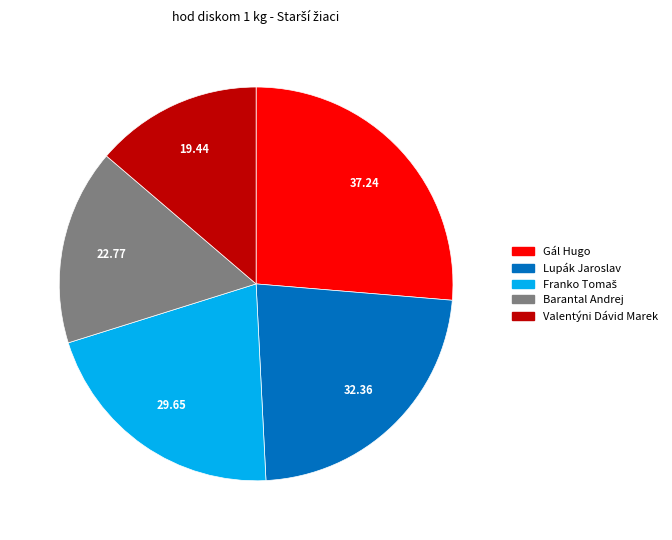

Which category has the biggest portion of the pie?

Gál Hugo